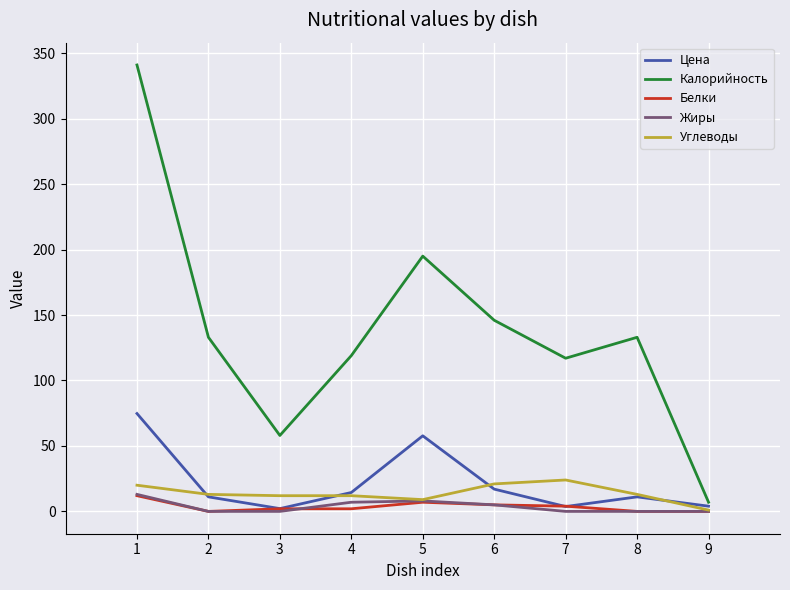

How many lines are shown in the chart?

5